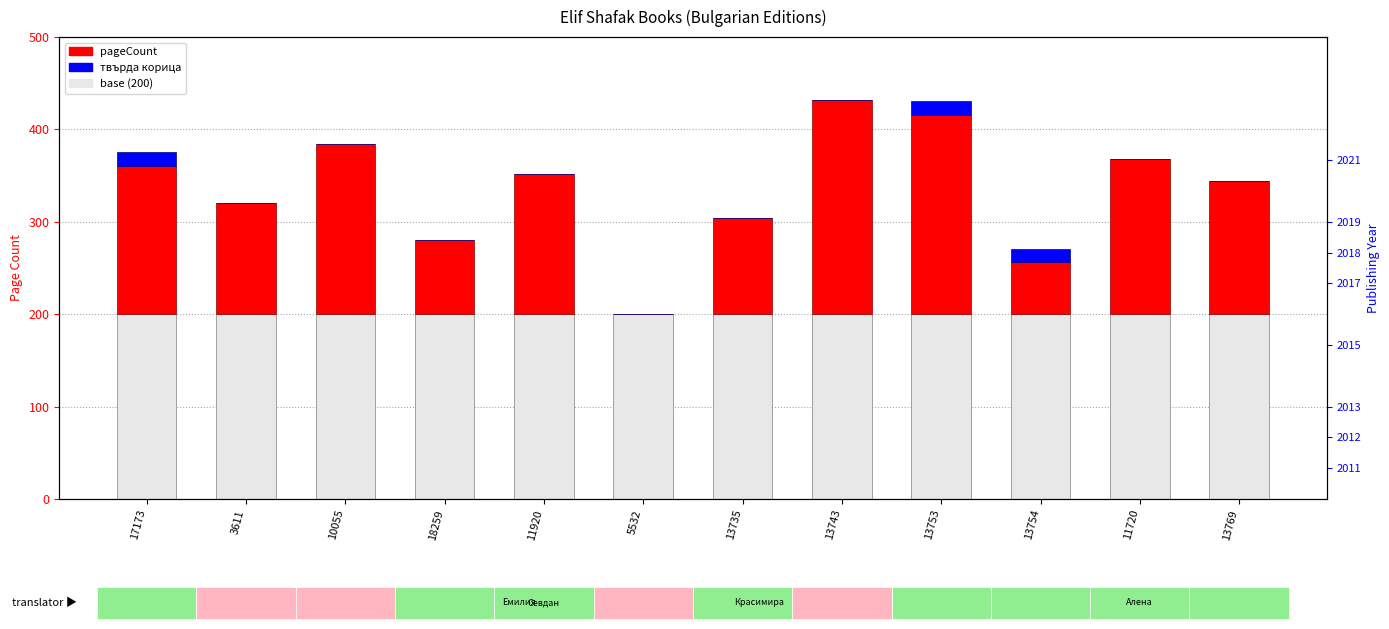

Reading left to right, what are all the values shown in this chart?

base (200): 200	200	200	200	200	200	200	200	200	200	200	200
pageCount: 160	120	184	80	152	0	104	232	216	56	168	144
твърда корица: 15	0	0	0	0	0	0	0	15	15	0	0